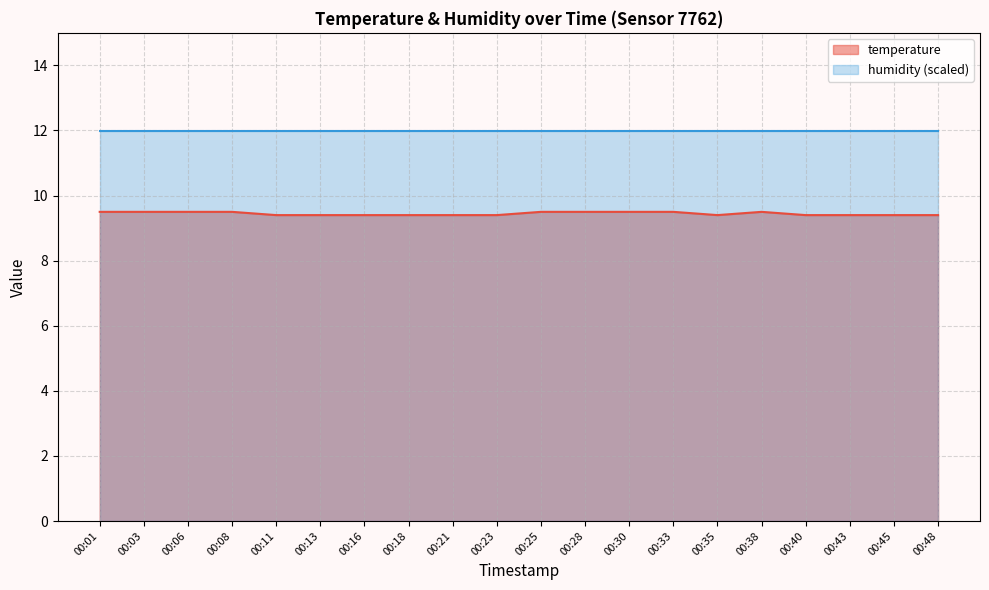

What is the difference between the maximum and second lowest values?

0.1